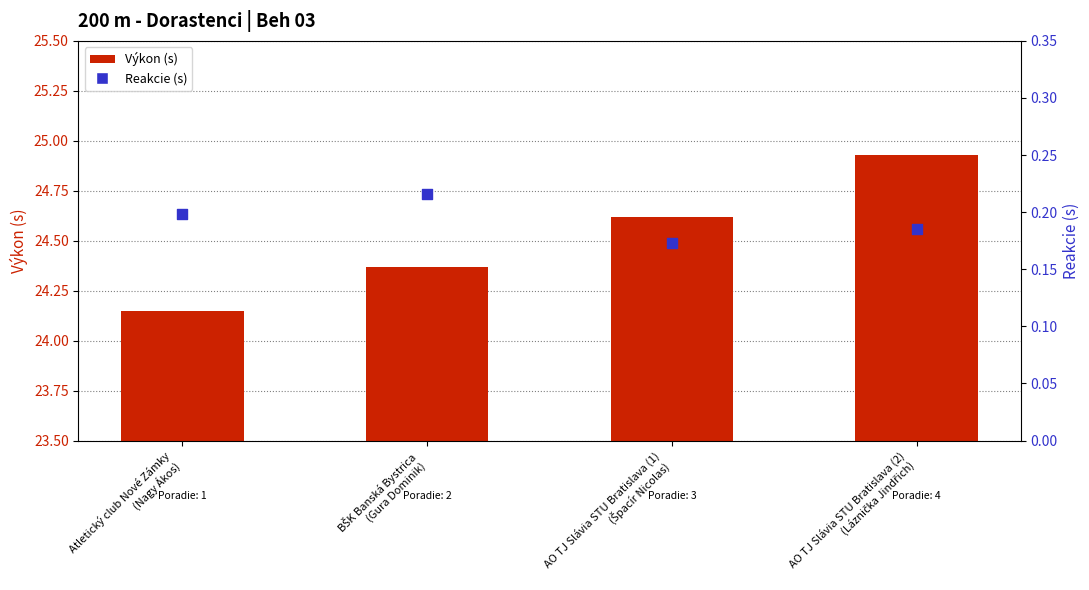

Which series has the largest total across all categories?

Výkon (s)